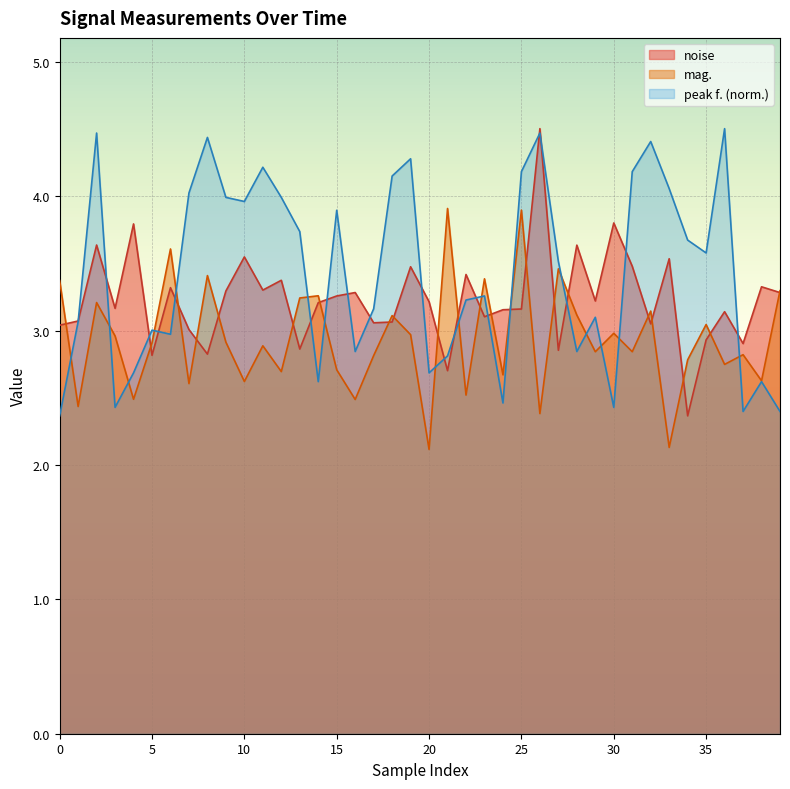

What is the average value of the noise series?

3.2